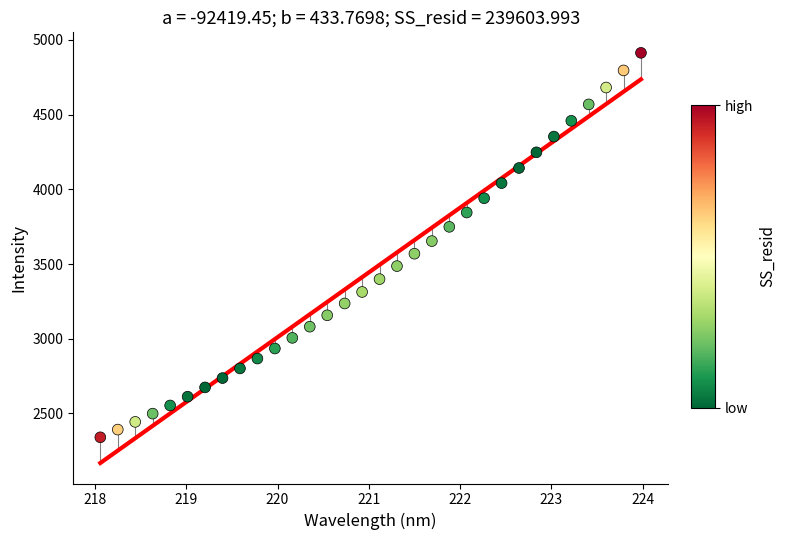

What is the range of X values (max minus min)?

5.9